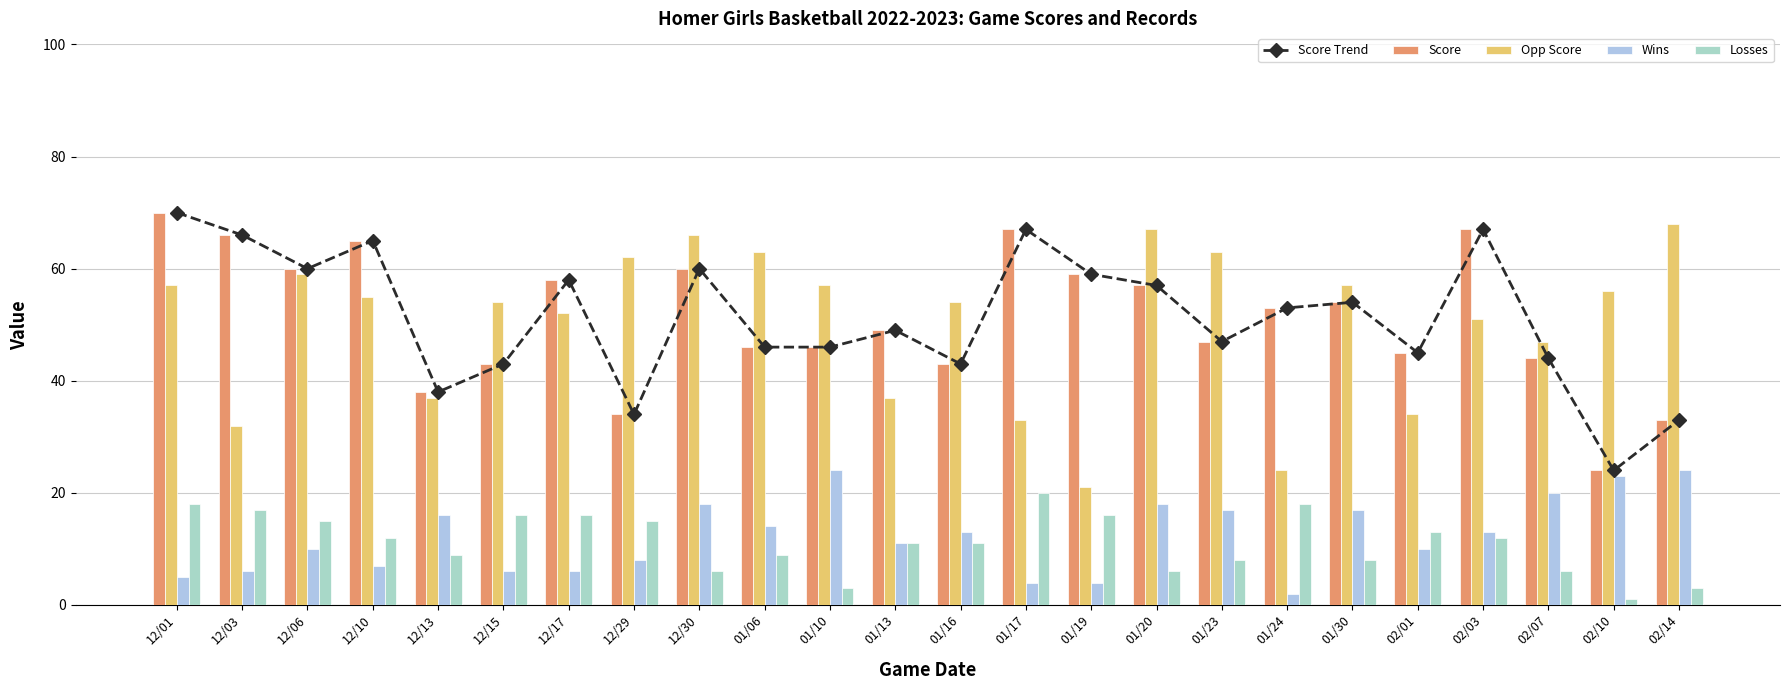

What is the average value of the Score Trend series?

51